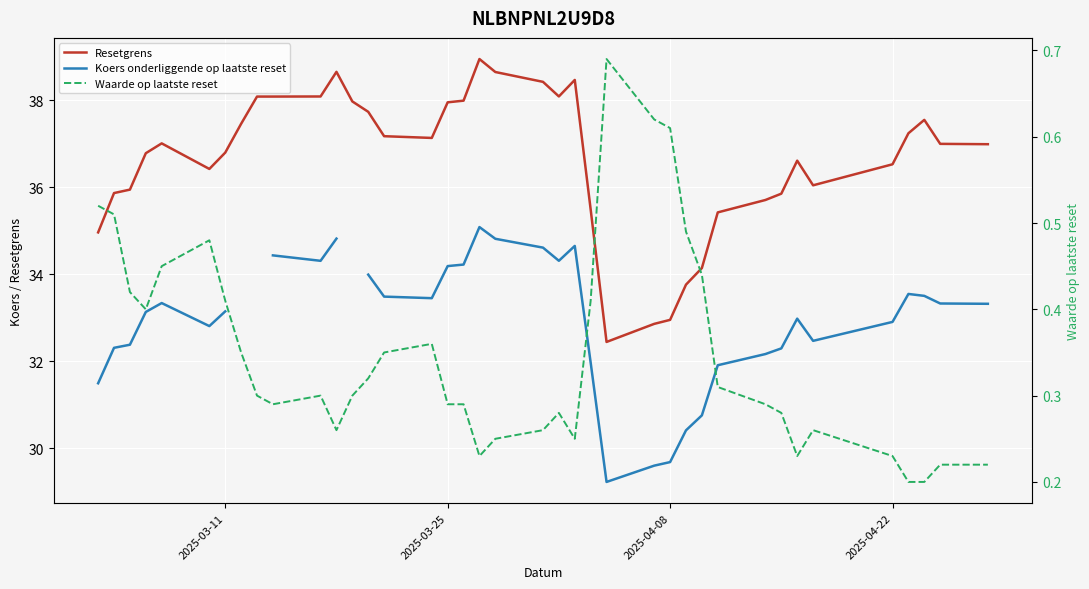

What is the lowest value of the Resetgrens series?

32.4